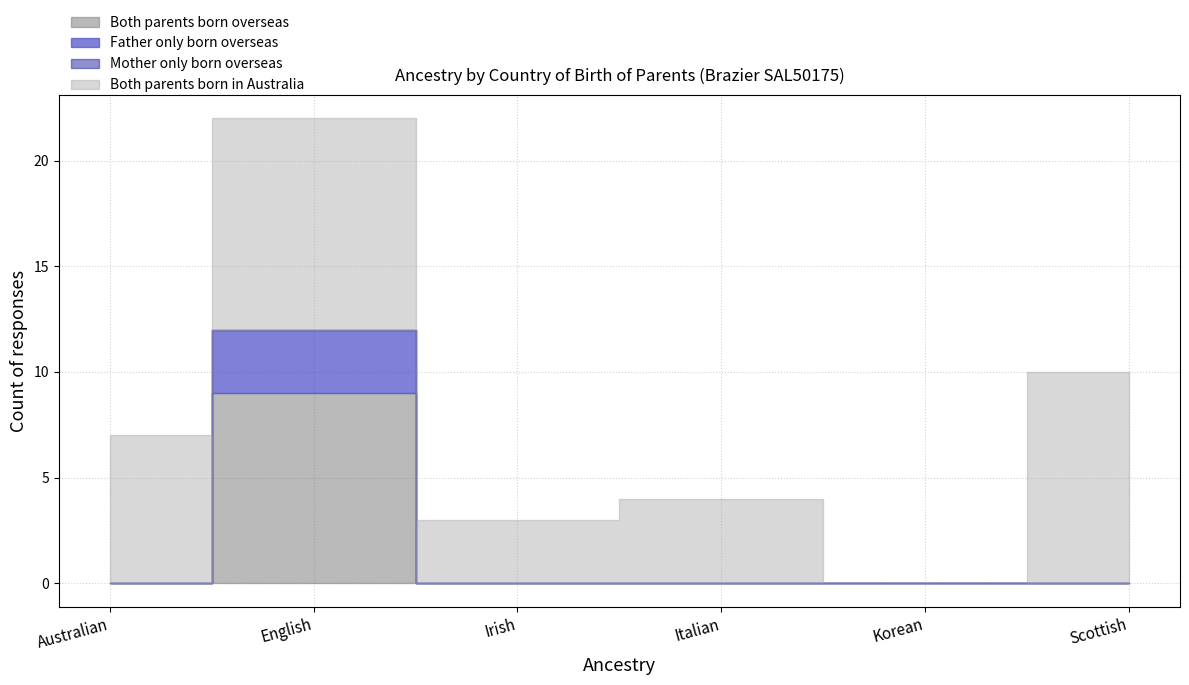

Between Italian and Korean, which series saw the biggest shift?

Both parents born in Australia